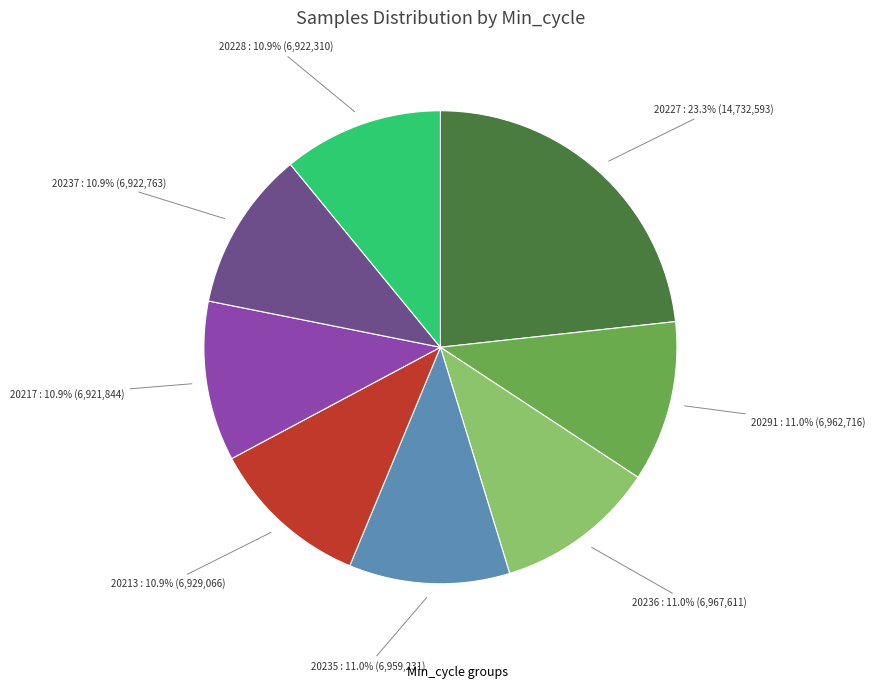

To the nearest percent, what is the difference between the largest and smallest slice percentages?

12%